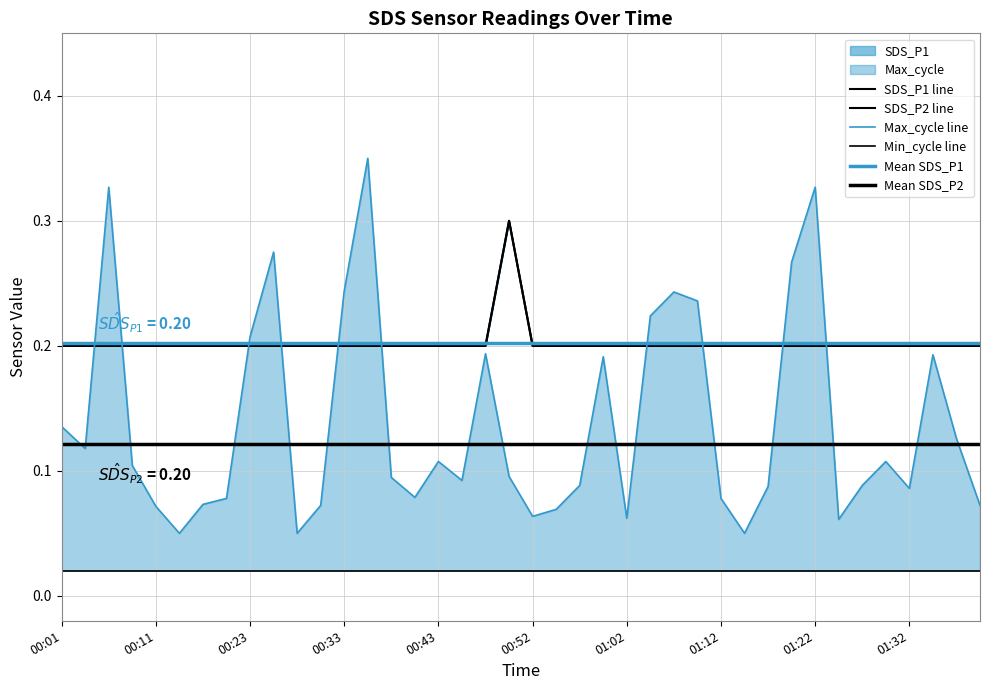

Where is the first local maximum for SDS_P1?

00:50